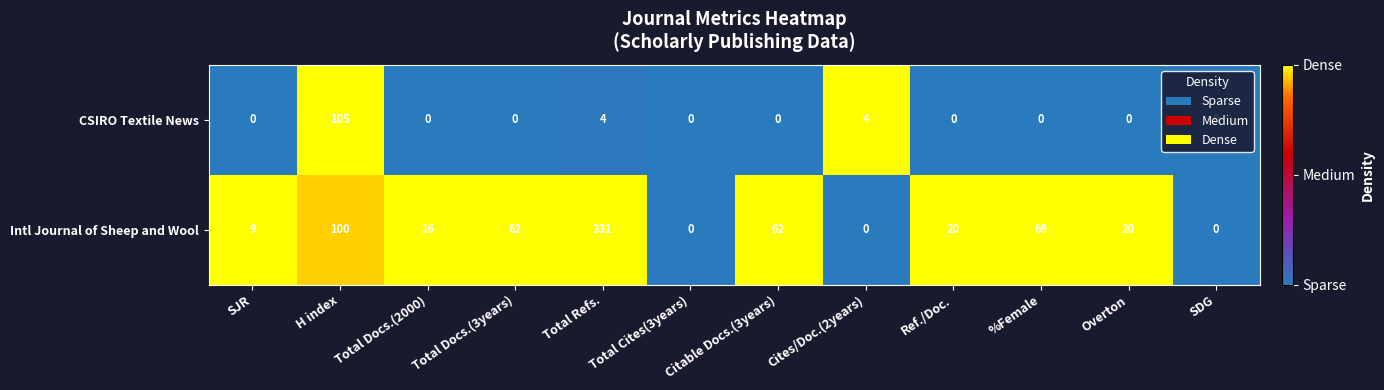

Count the number of categories in the chart.

12